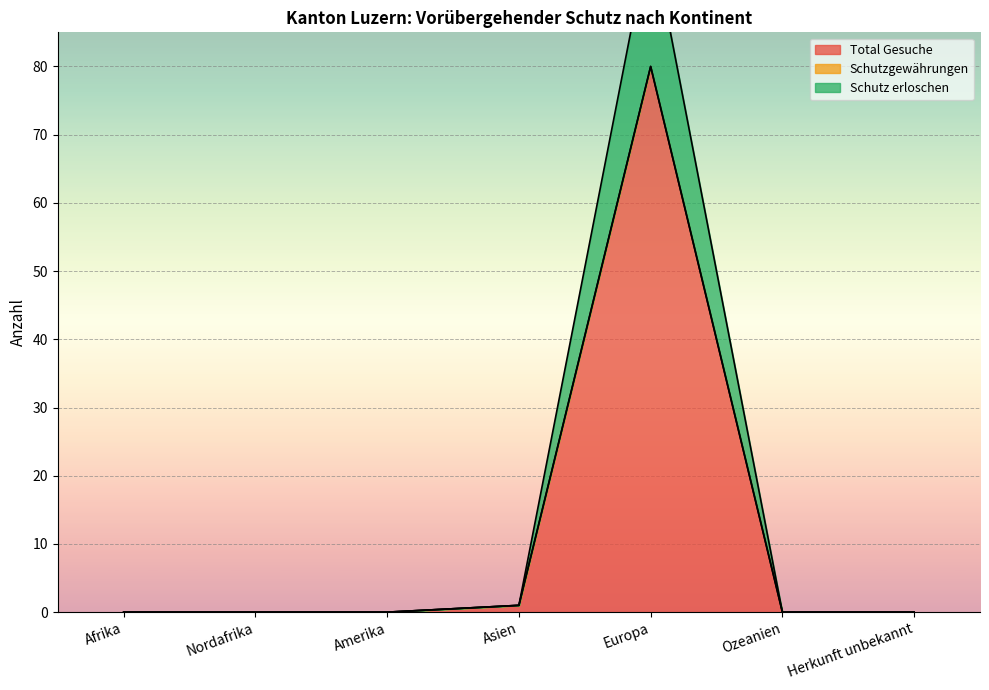

Which category has the highest value in the Schutz erloschen series?

Europa